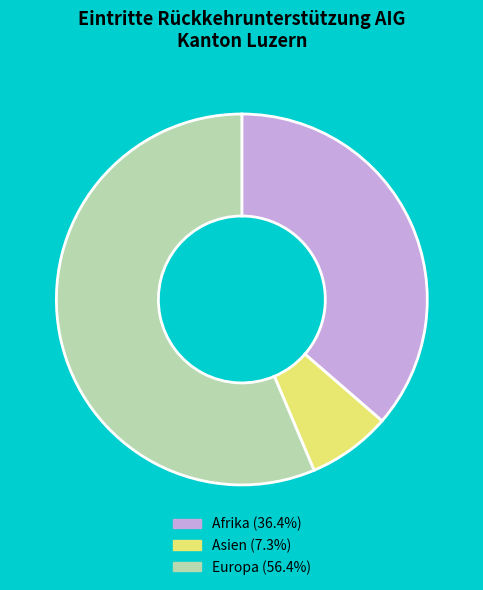

Combined, do Afrika (36.4%) and Europa (56.4%) account for over 50%?

Yes